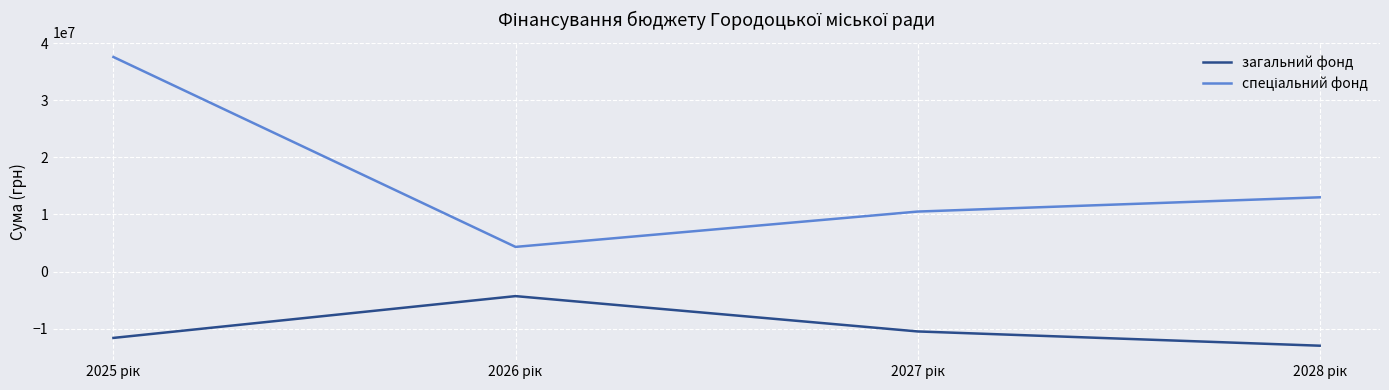

True or false: загальний фонд has more than 1 interior local peaks.

False